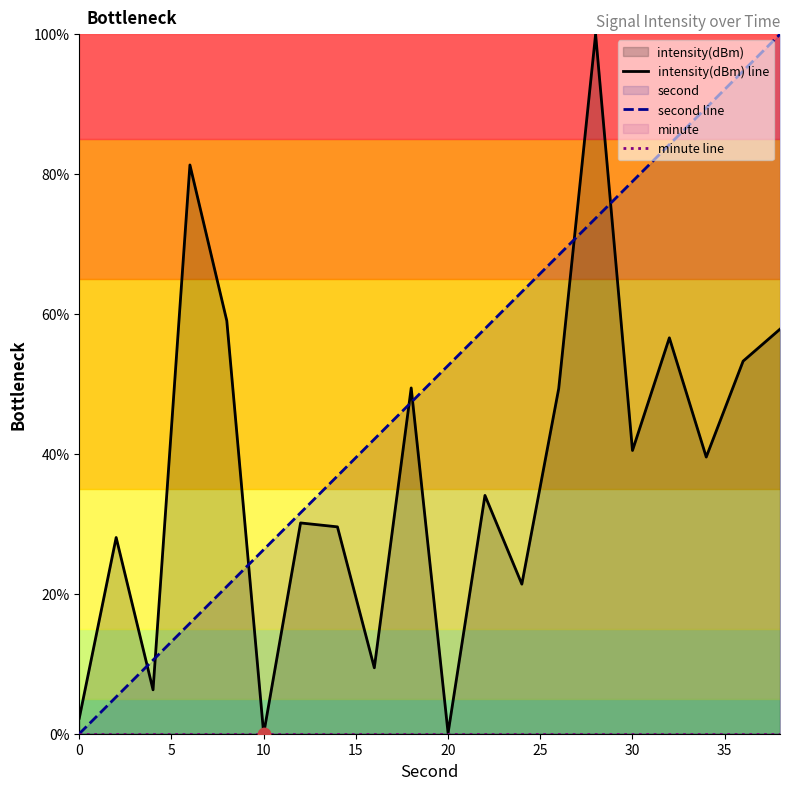

What is the highest value of the second line series?

100.0